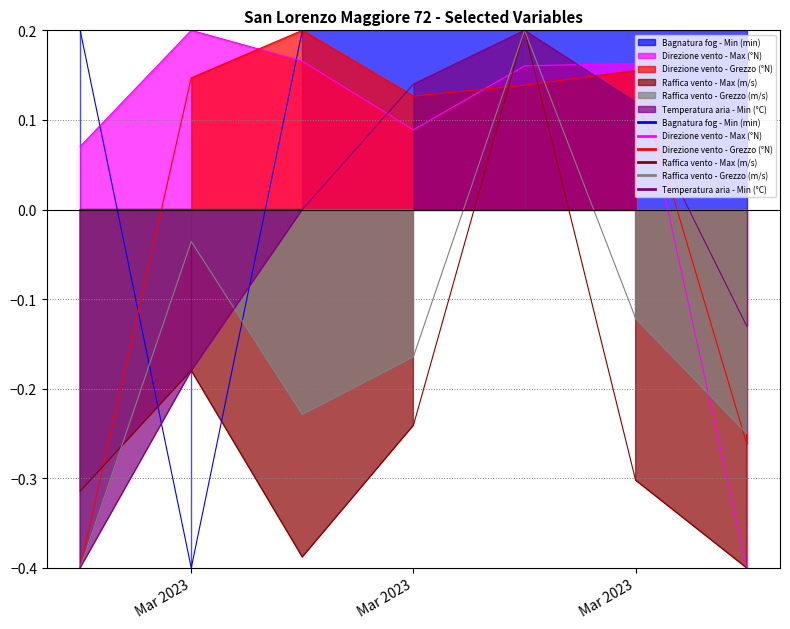

How many values in the Direzione vento - Grezzo (°N) series are below 0?

2